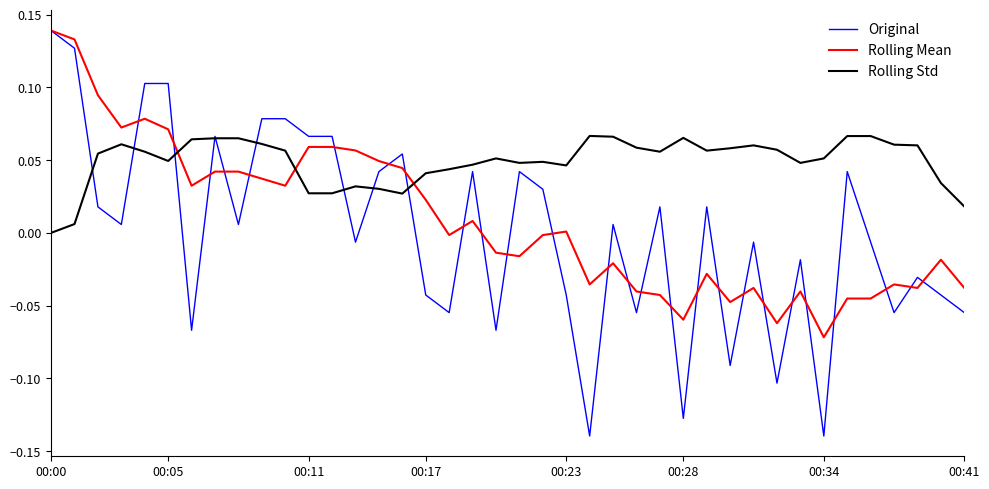

Rank the series by their average value, from highest to lowest.

Rolling Std, Rolling Mean, Original